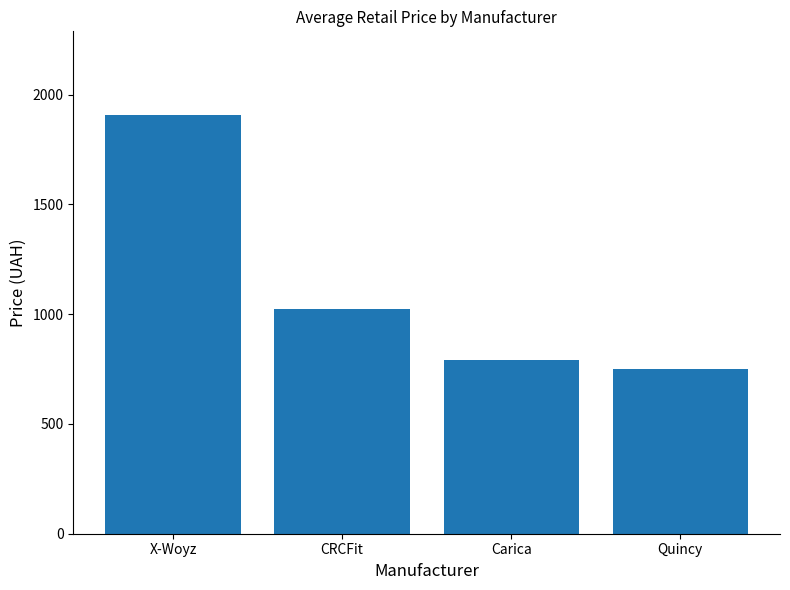

Is it true that the value at Quincy is 1226.8?

False